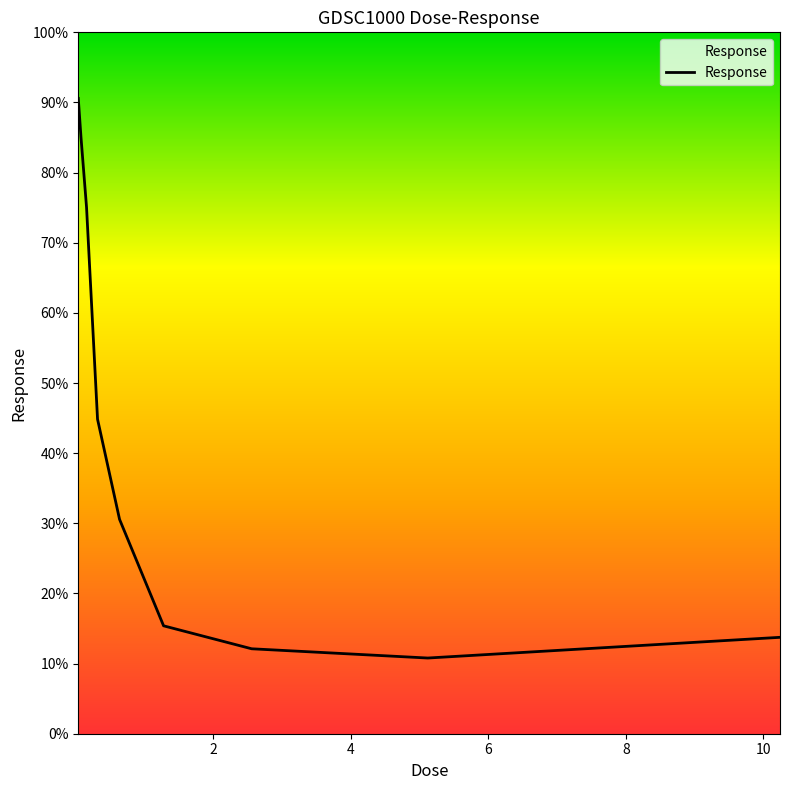

What is the greatest value displayed?

90.6